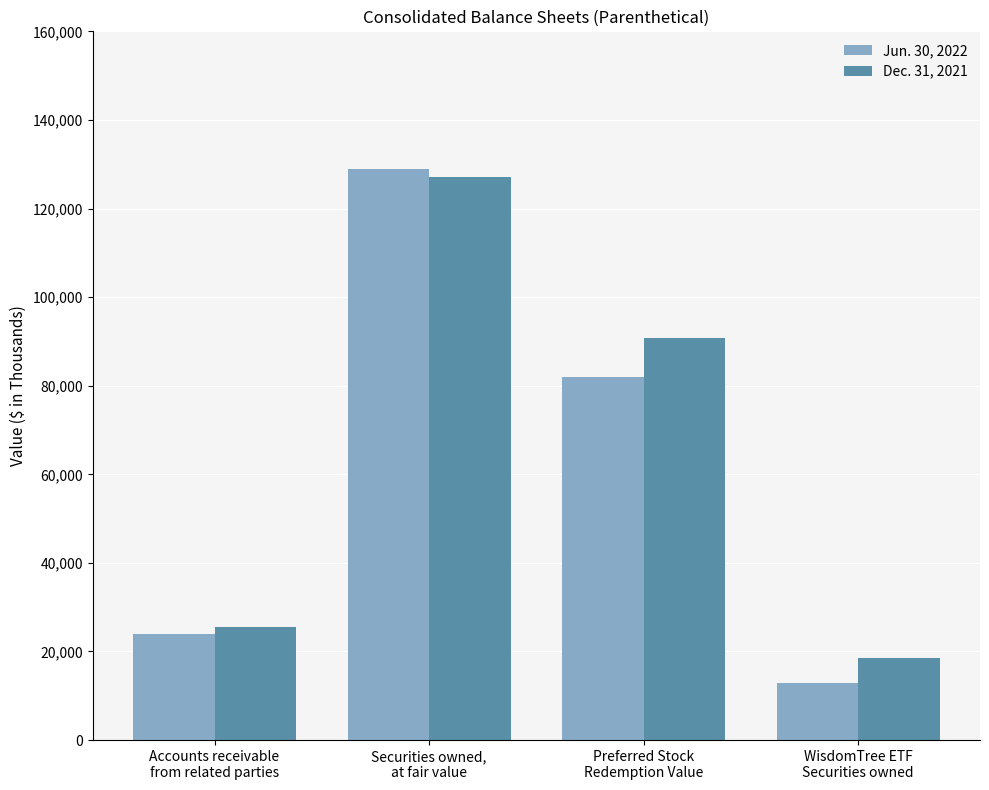

Which series has the largest range (max minus min)?

Jun. 30, 2022